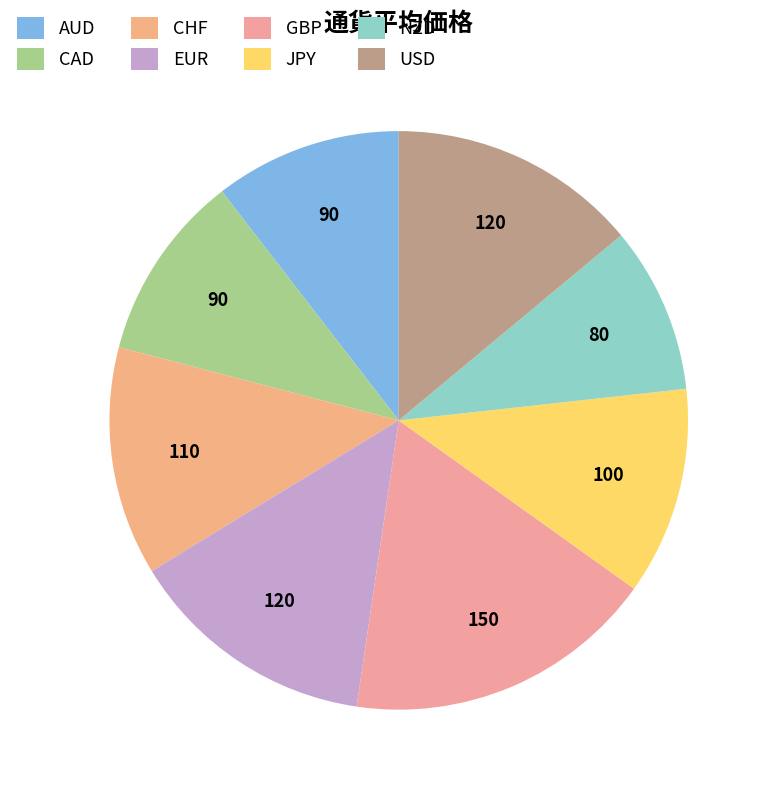

To the nearest percent, what is the difference between the largest and smallest slice percentages?

8%